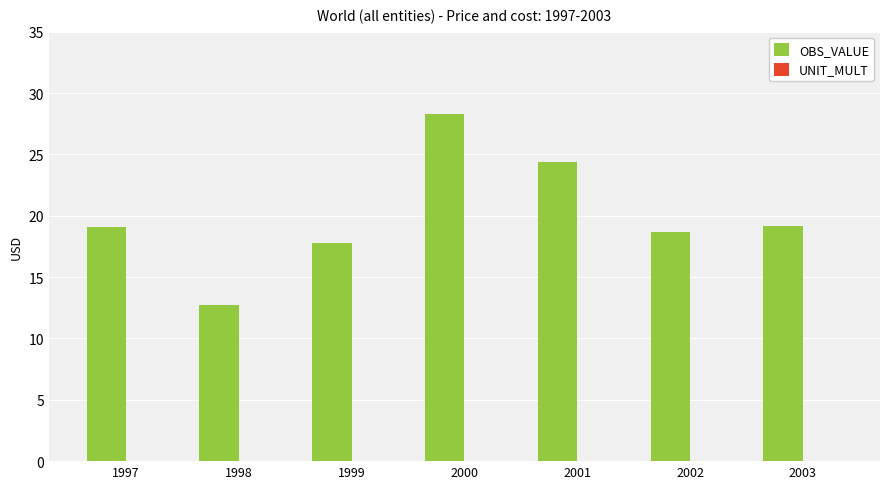

How many distinct data groups are displayed?

1